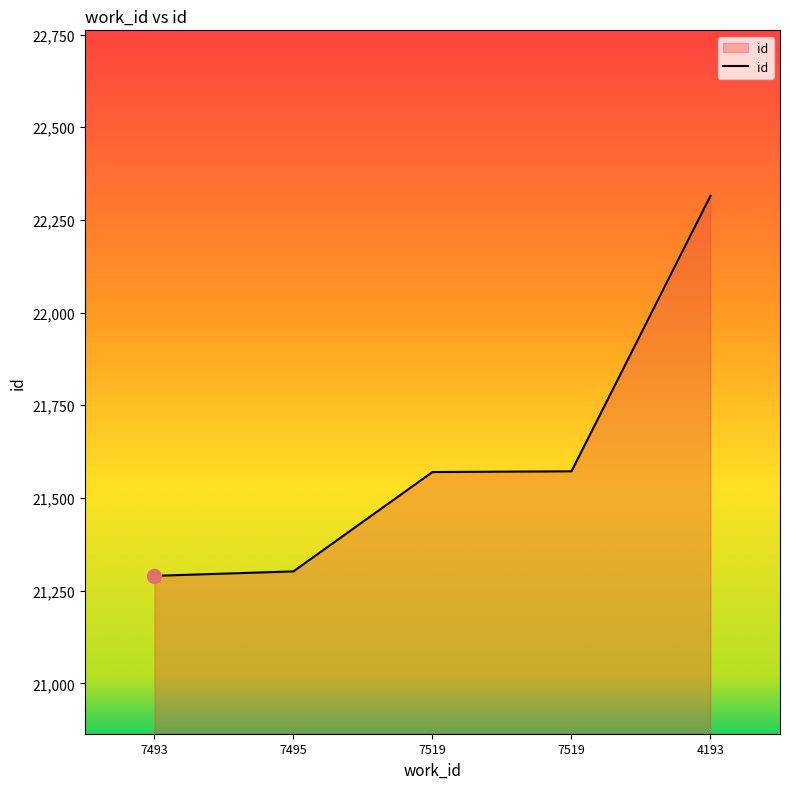

Which has a higher value, 7493 or 7495?

7495